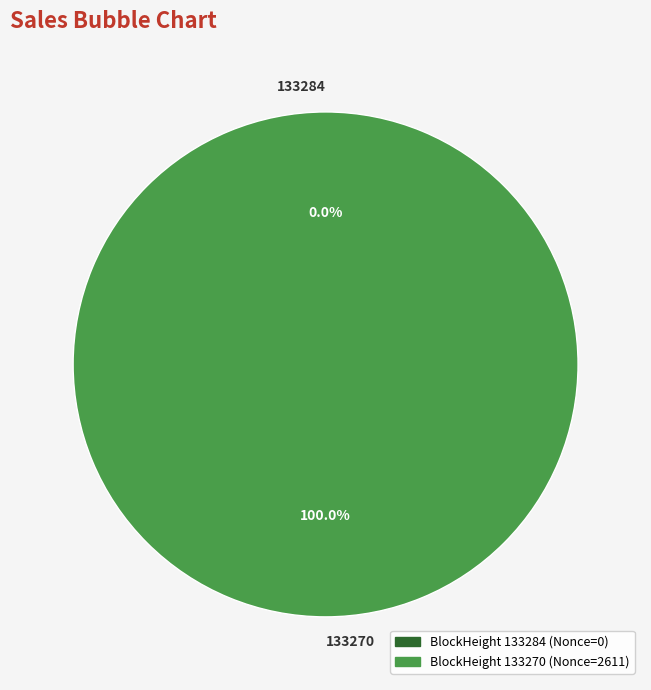

To the nearest percent, what is the average slice percentage?

50%